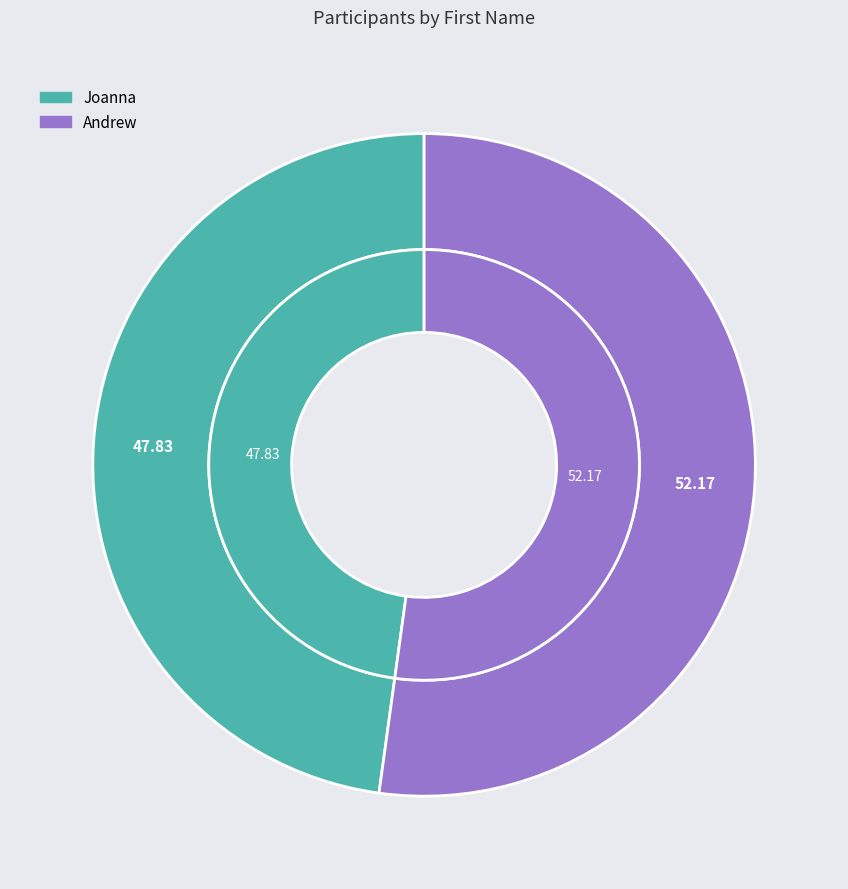

Combined, do Joanna and Andrew account for over 50%?

Yes